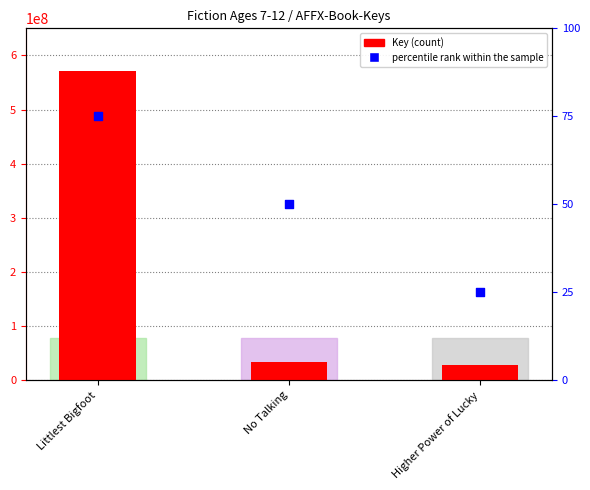

Which series has the largest Y range (max minus min)?

Key